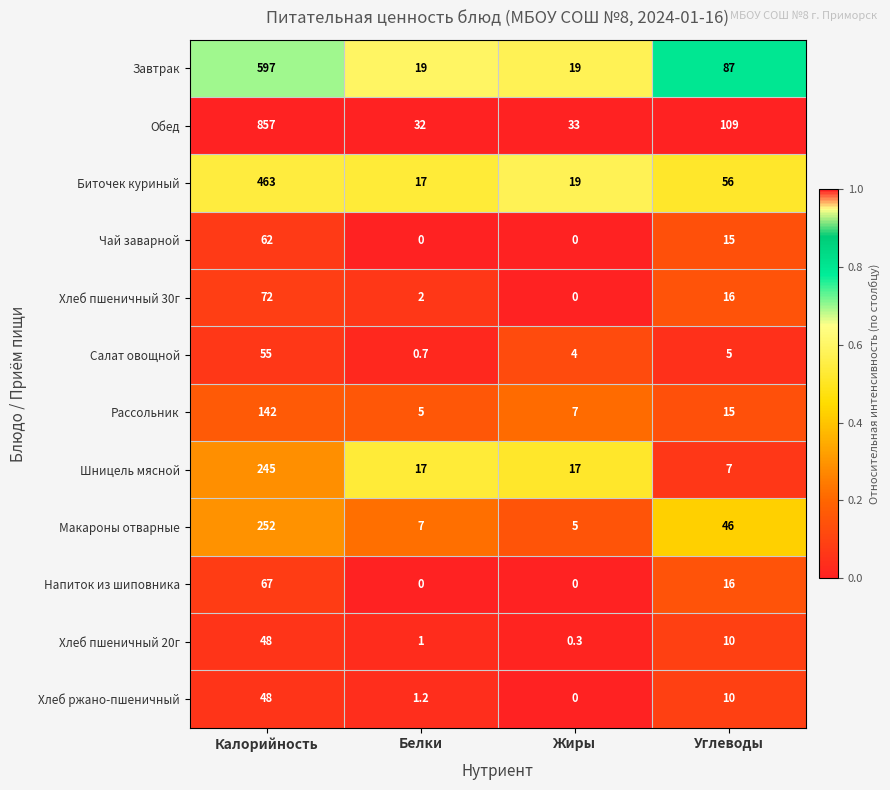

Which series changed the most between Калорийность and Белки?

Обед